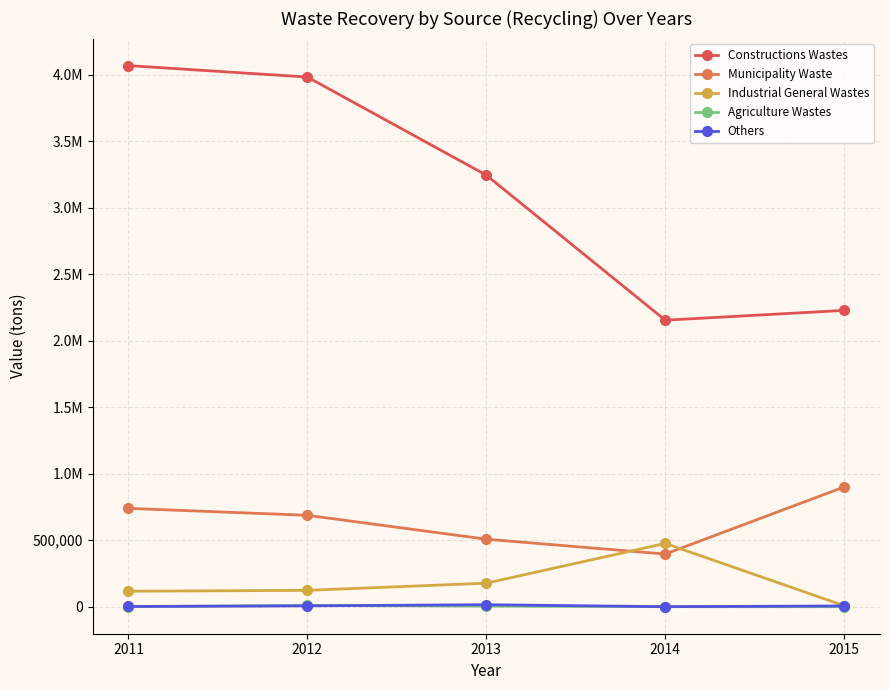

Reading right to left, extract all data points from this chart.

Constructions Wastes: 2227319.6	2153530.6	3243835.4	3981384.5	4067275.0
Municipality Waste: 900174.8	395656.3	507144.7	686857.7	738902.4
Industrial General Wastes: 6988.9	475368.6	176661.5	122731.8	115959.8
Agriculture Wastes: 0.0	0.0	4175.0	8899.0	146.0
Others: 5367.4	0.0	14686.4	6327.0	1545.0